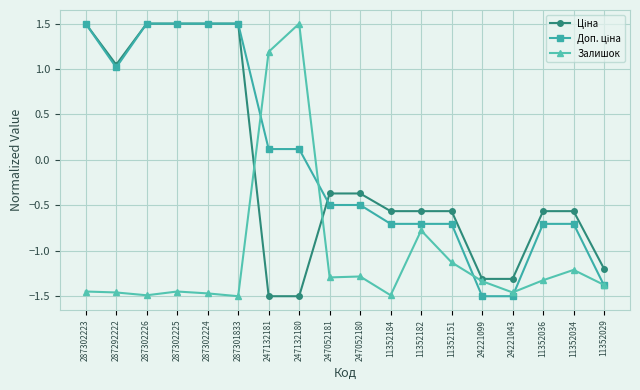

What is the spread (max minus min) of values at 11352036?

0.8